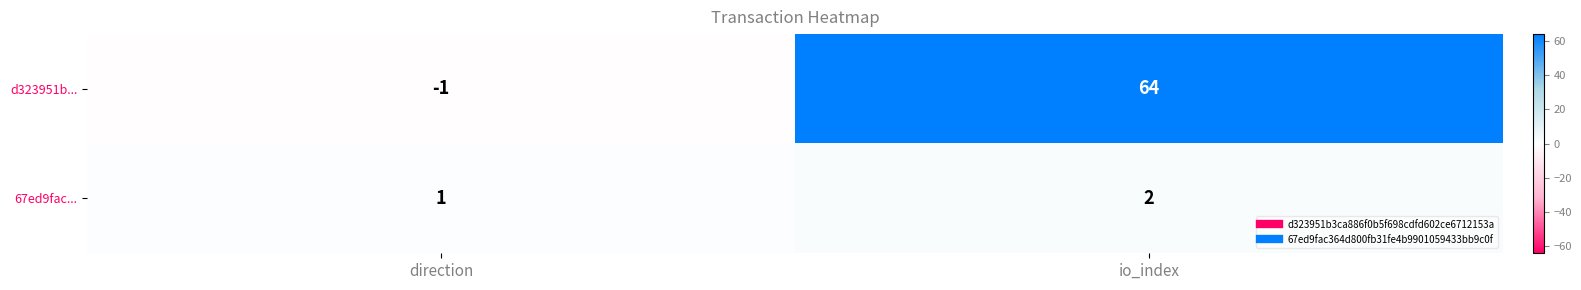

Reading left to right, transcribe all the data shown in this chart.

d323951b...: direction=-1	io_index=64
67ed9fac...: direction=1	io_index=2